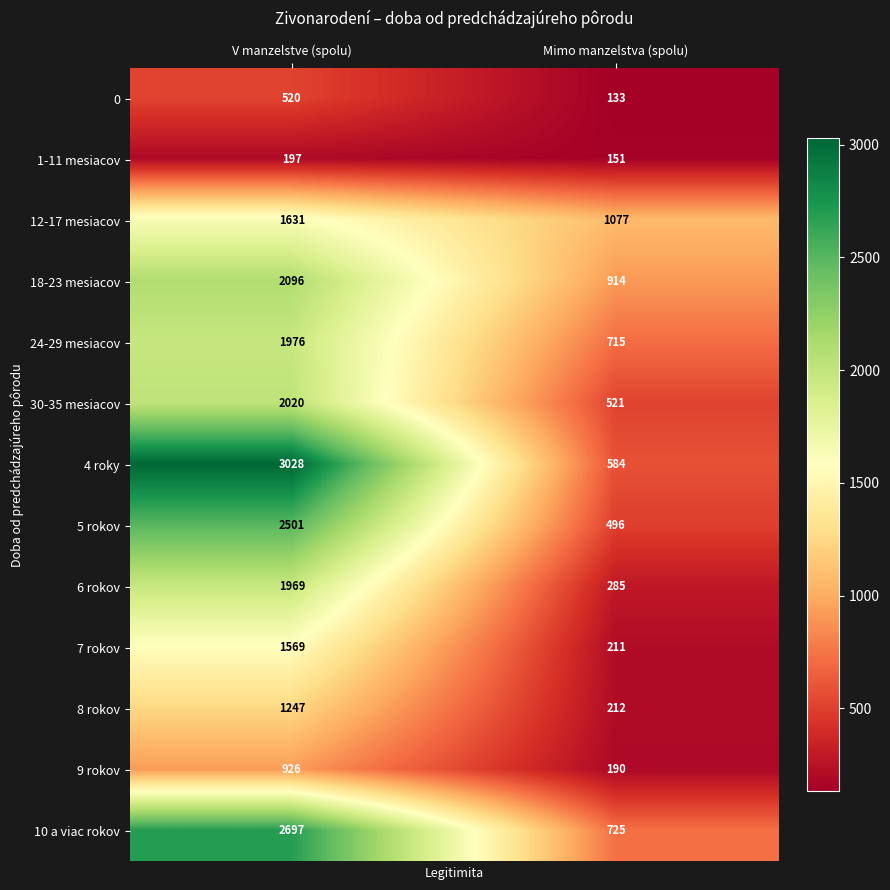

What is the approximate value of 7 rokov at V manzelstve (spolu), to the nearest 10?

1570